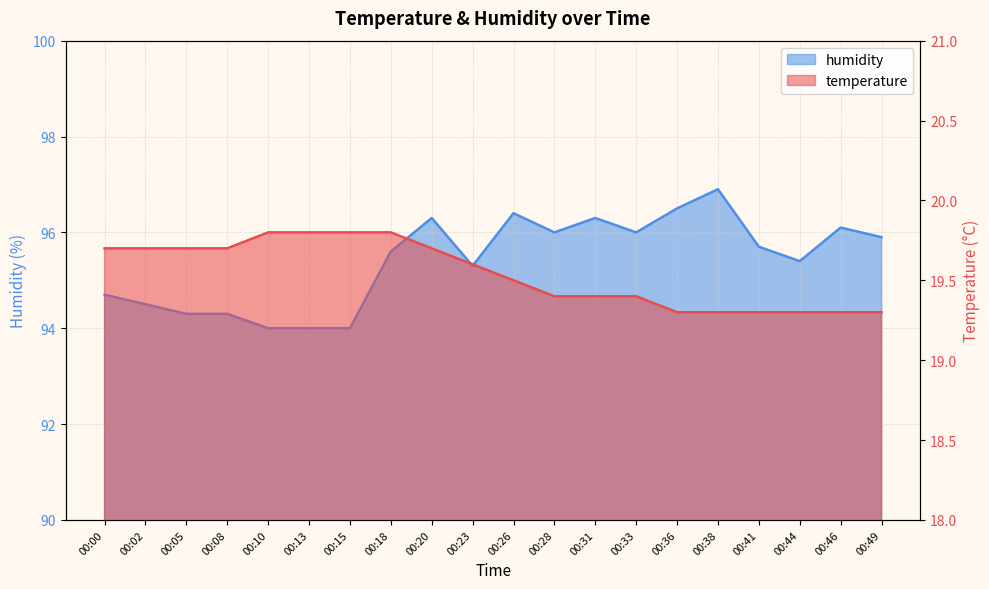

What is the value of the temperature point at the 3rd from the left?

19.7